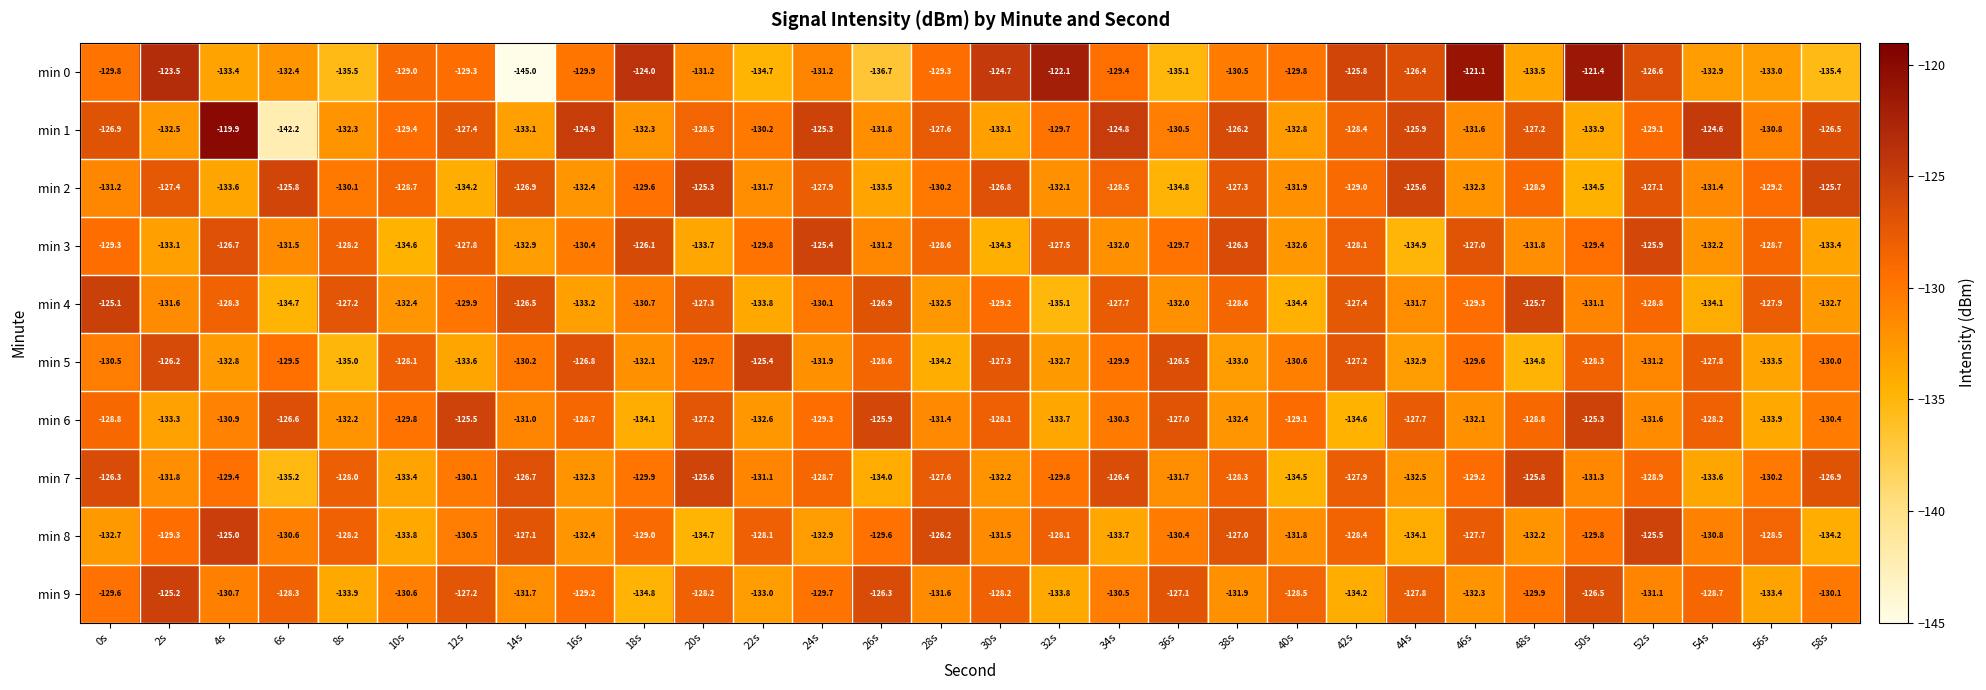

What is the minimum value shown in the chart?

-145.0